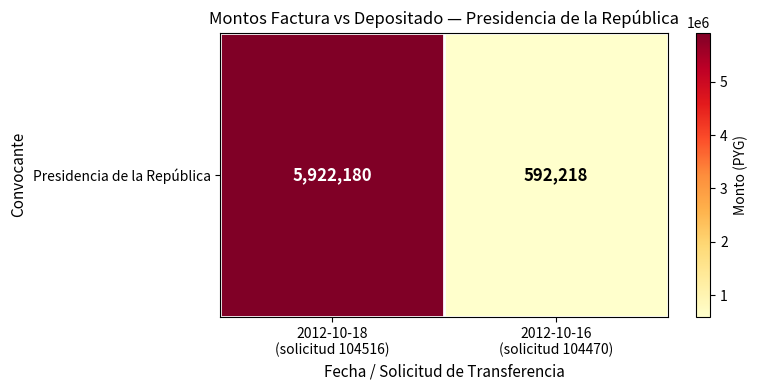

Reading left to right, what are all the values shown in this chart?

2012-10-18
(solicitud 104516)=5922180	2012-10-16
(solicitud 104470)=592218